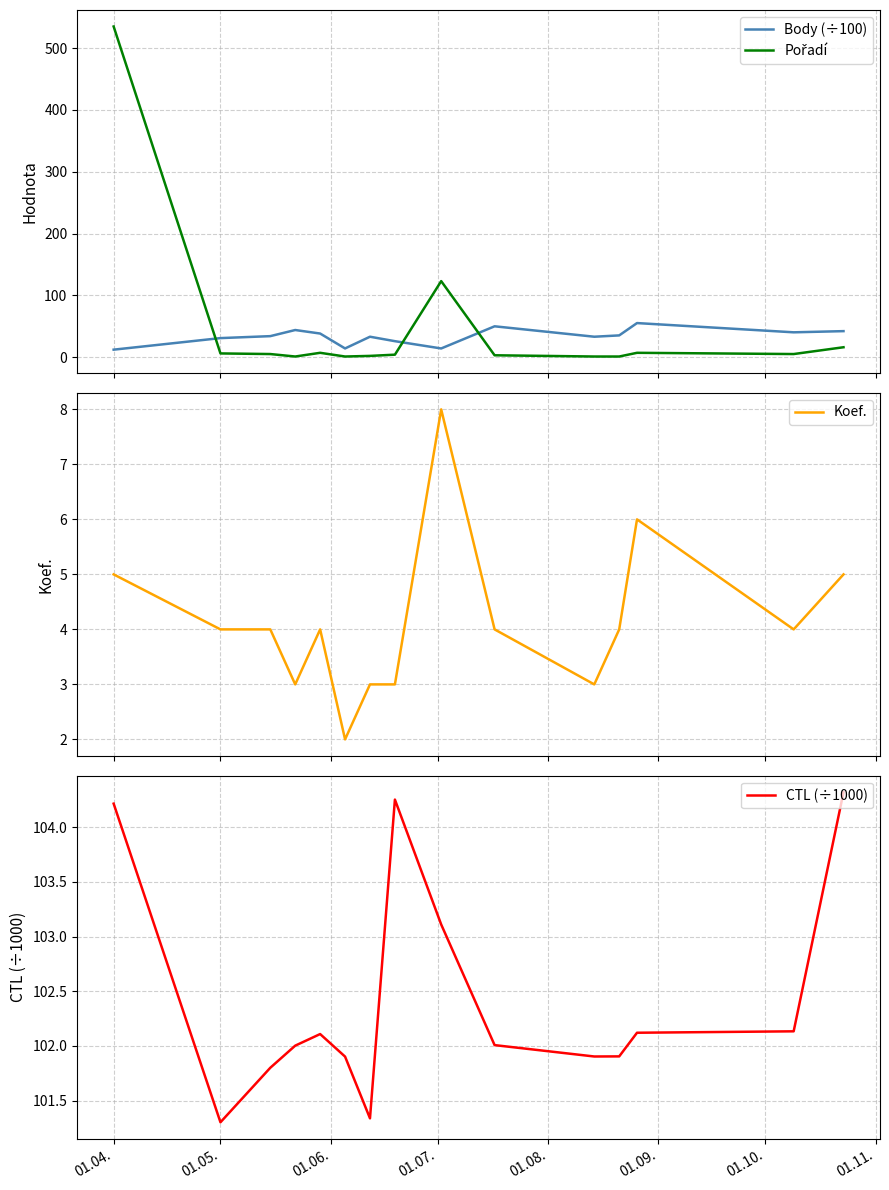

The value of Body (÷100) at 01.05. is 30.8. True or false?

True